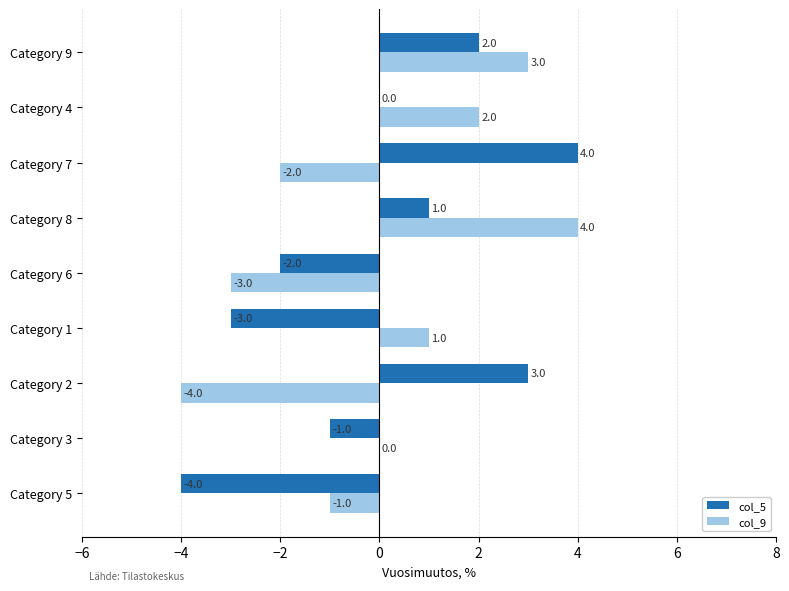

What is the sum of the col_9 values at Category 1 and Category 8?

5